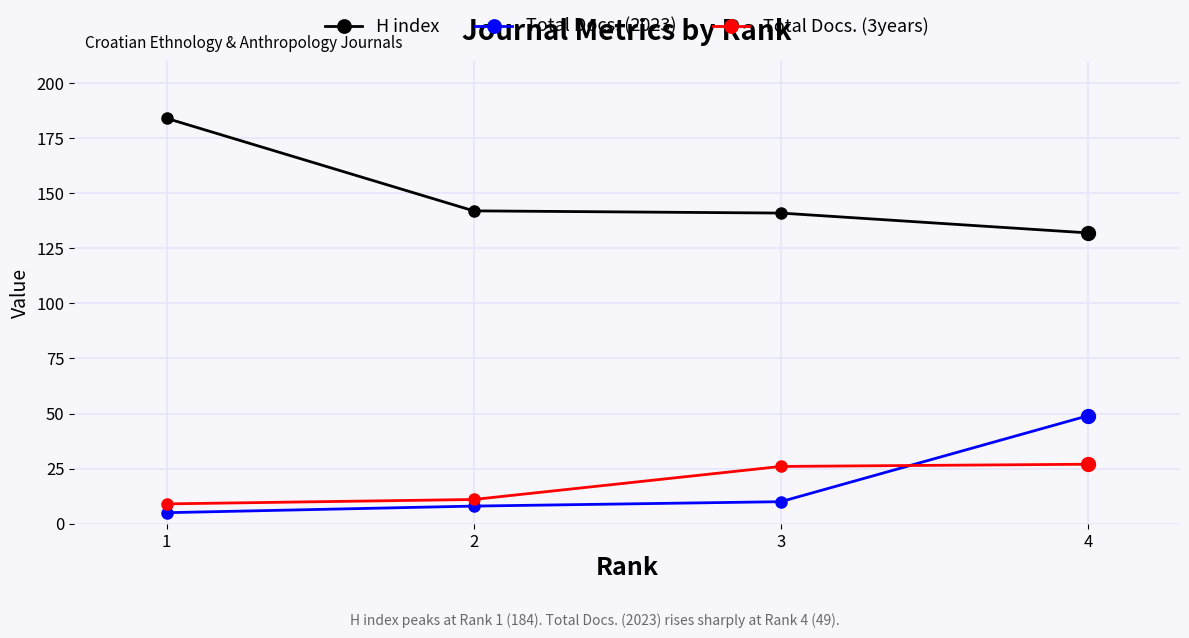

What is the difference between the maximum and minimum values in the Total Docs. (2023) series?

44